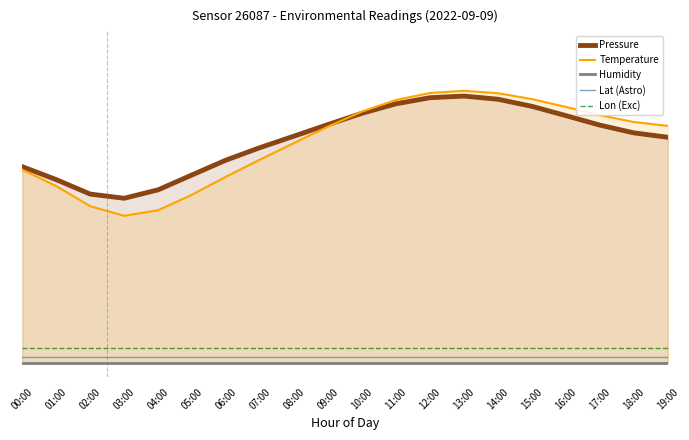

Where is Pressure nearest to the value 0?

03:00